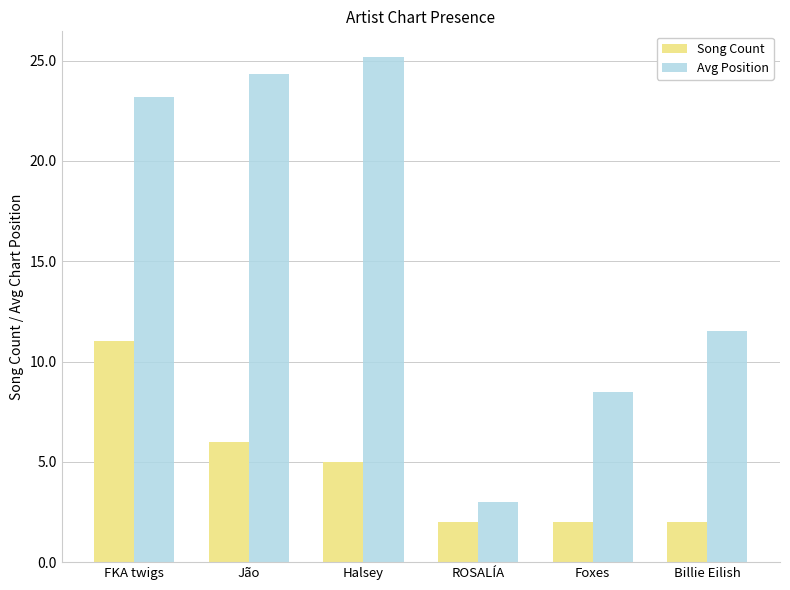

Count the Song Count values in the range 2 to 6.

5